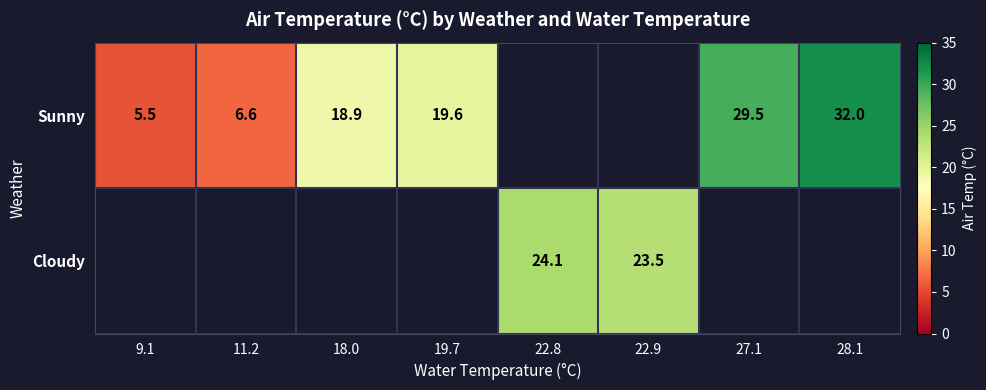

The value of Sunny at 19.7 is 10.7. True or false?

False